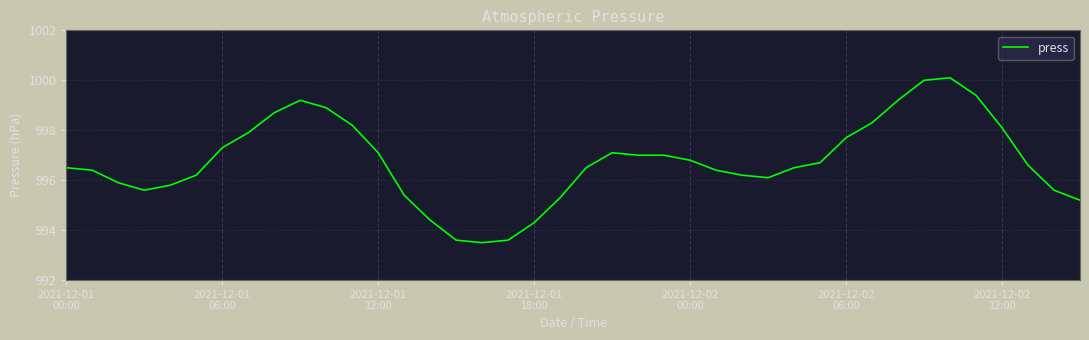

Reading right to left, extract all data points from this chart.

995.2	995.6	996.6	998.1	999.4	1000.1	1000.0	999.2	998.3	997.7	996.7	996.5	996.1	996.2	996.4	996.8	997.0	997.0	997.1	996.5	995.3	994.3	993.6	993.5	993.6	994.4	995.4	997.1	998.2	998.9	999.2	998.7	997.9	997.3	996.2	995.8	995.6	995.9	996.4	996.5